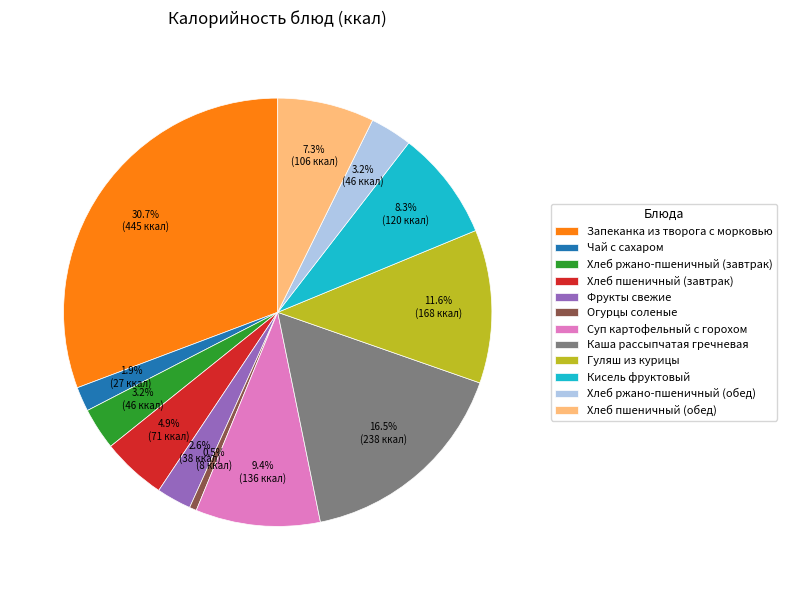

Approximately how many times larger is the value at Хлеб ржано-пшеничный (завтрак) compared to Хлеб ржано-пшеничный (обед)?

1.0